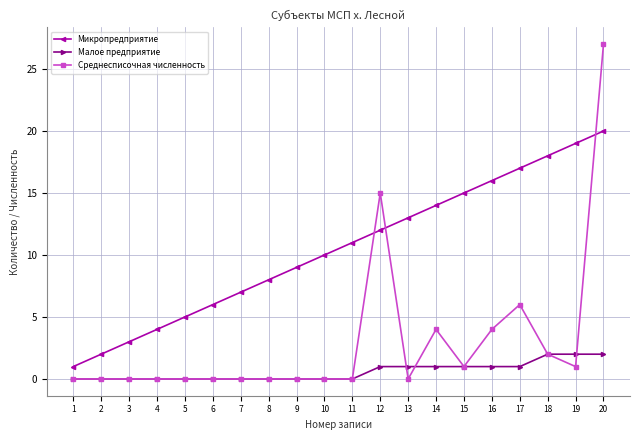

What is the difference between the Малое предприятие values at 5 and 19?

2